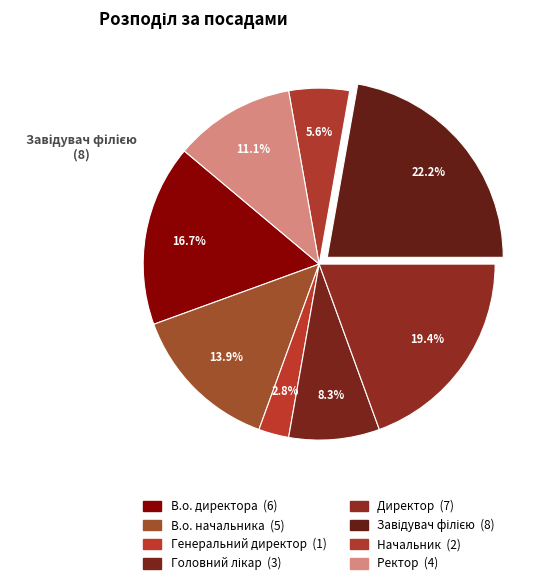

To the nearest percent, what is the combined percentage of Директор and Генеральний директор?

22%